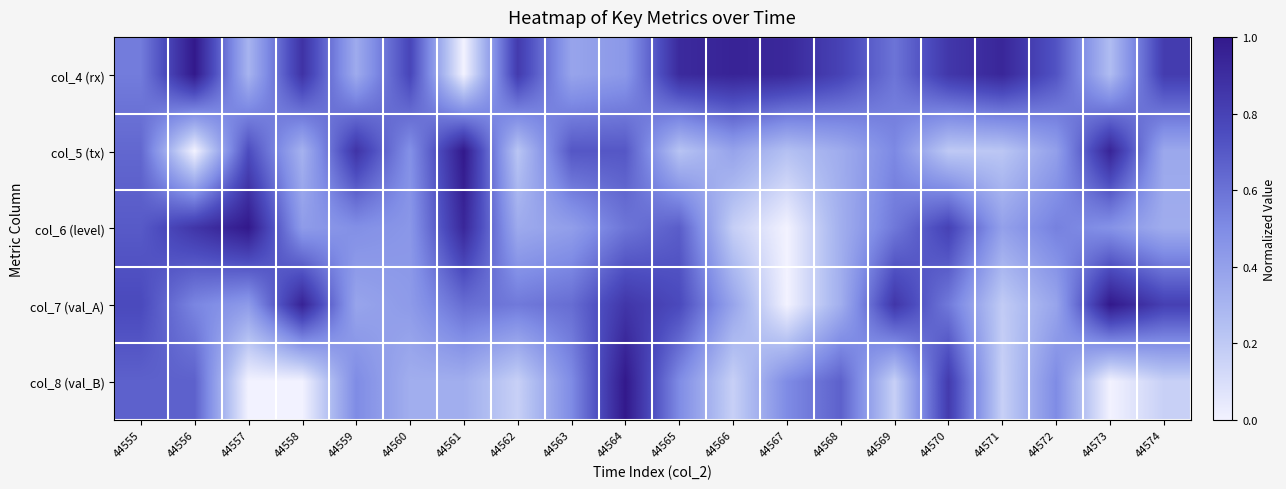

List the series in order of their overall mean, highest first.

col_4 (rx), col_7 (val_A), col_6 (level), col_5 (tx), col_8 (val_B)